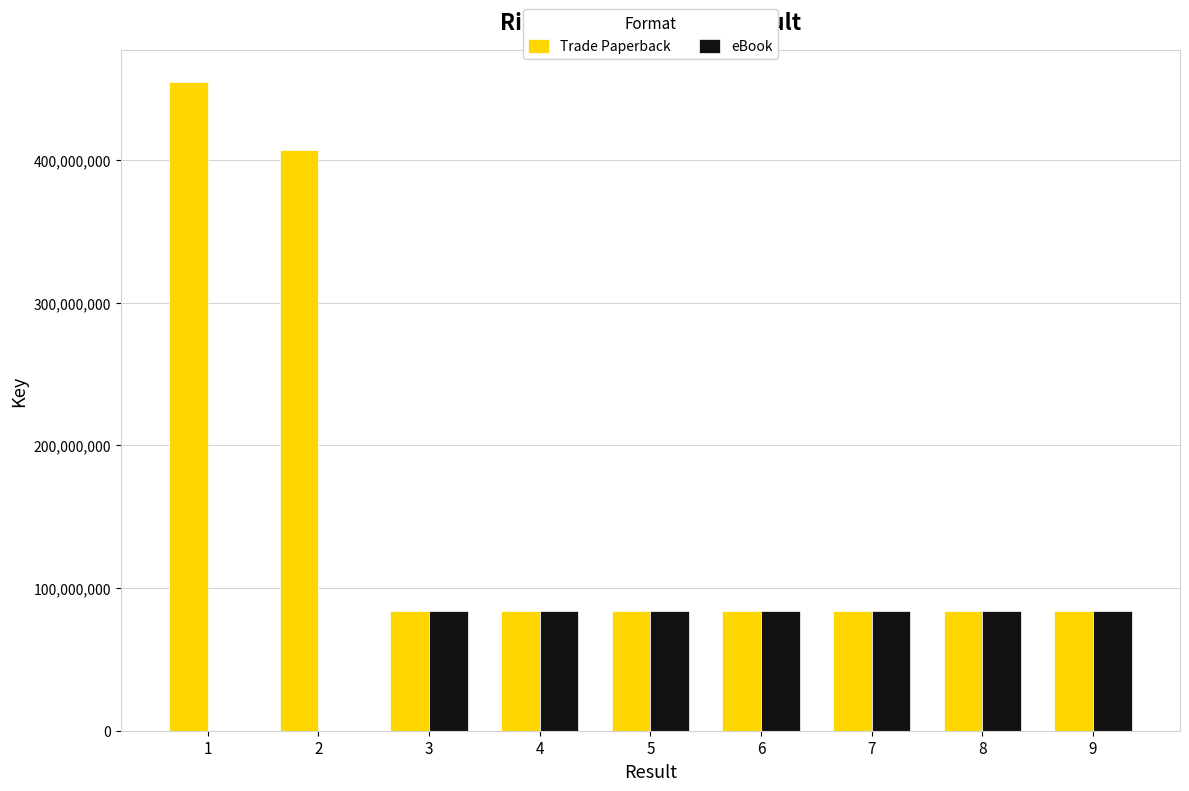

Which series has the largest total across all categories?

Trade Paperback